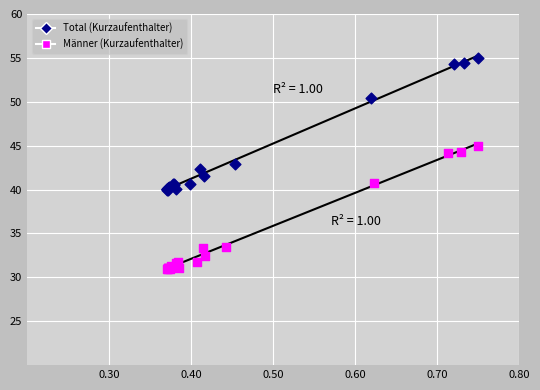

Which series reaches the maximum Y coordinate?

Total (Kurzaufenthalter)